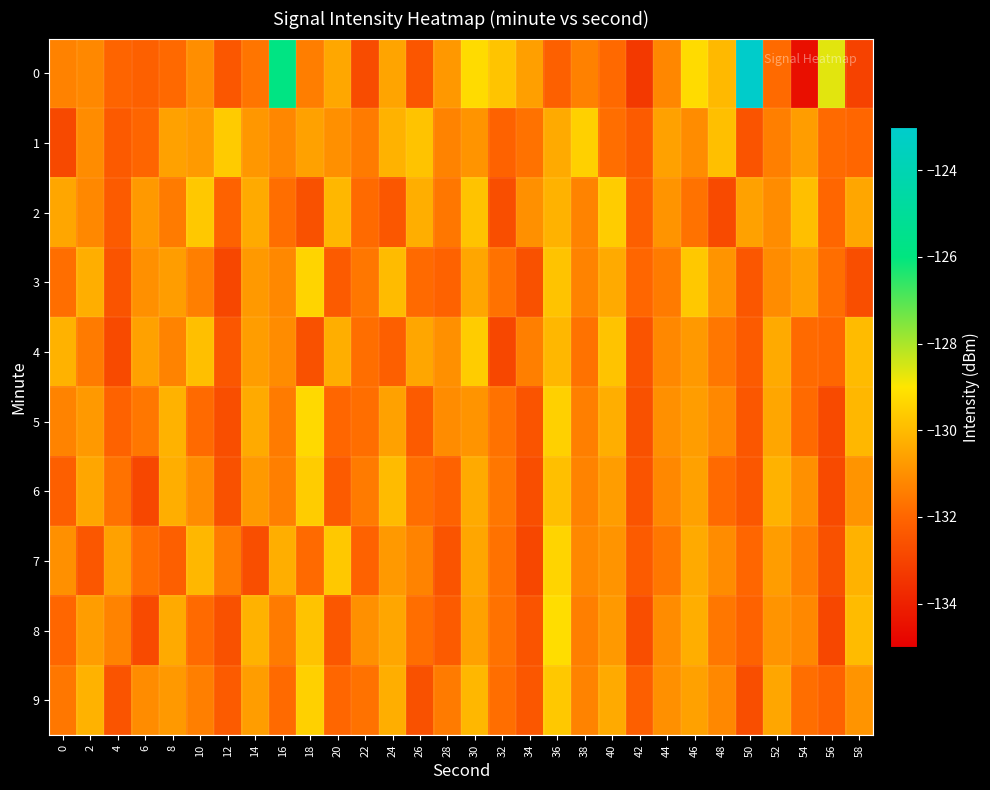

What is the minimum value shown in the chart?

-134.5